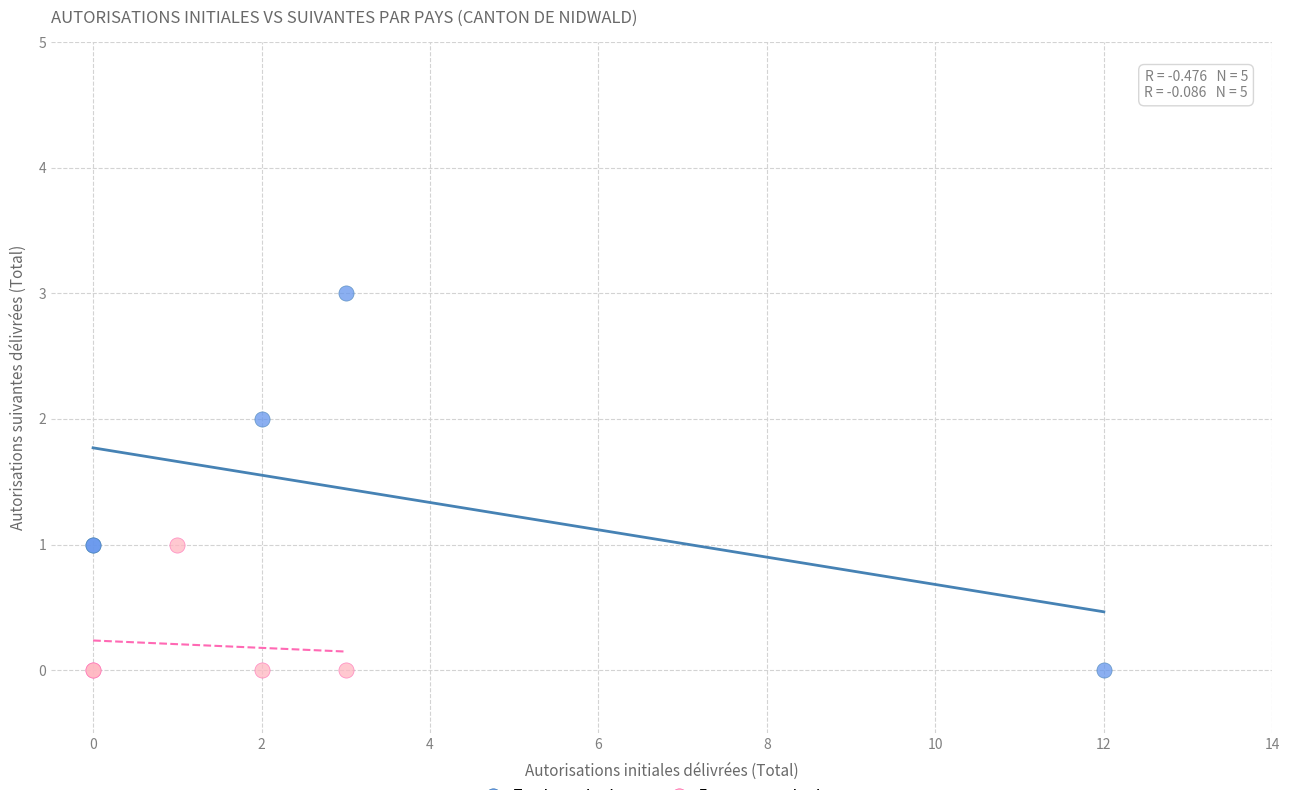

Which series has the widest spread of Y values?

Total autorisations